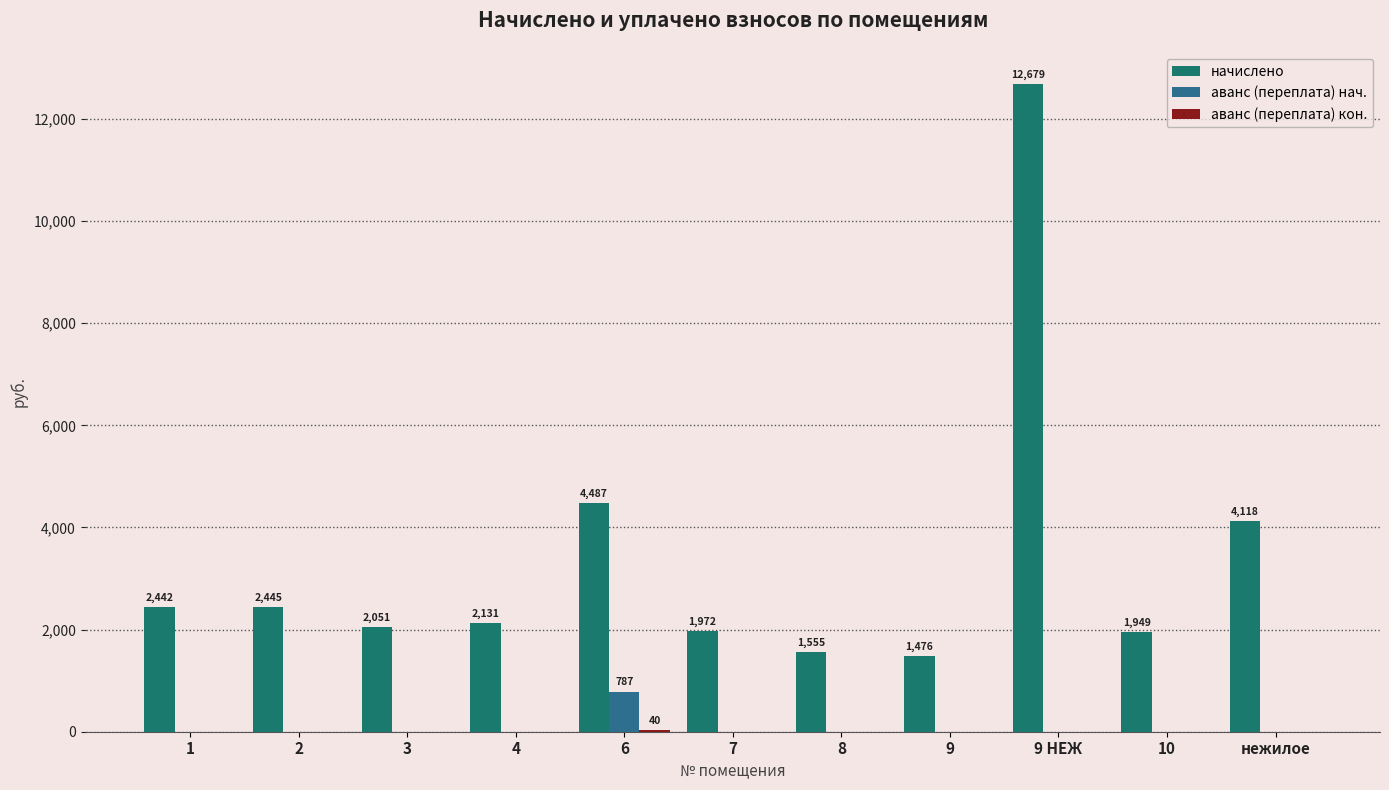

Which category has the lowest value across all series?

1